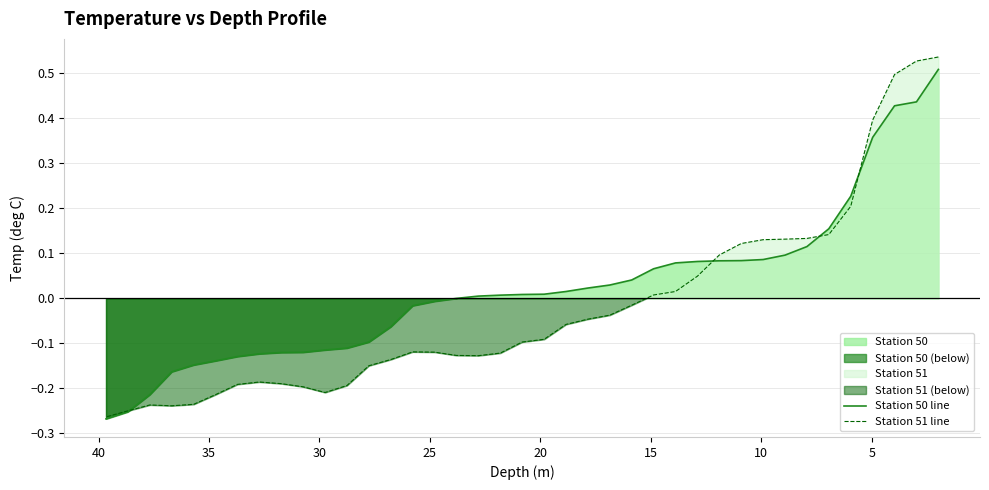

What is the sum of all Station 51 line values?

-0.9